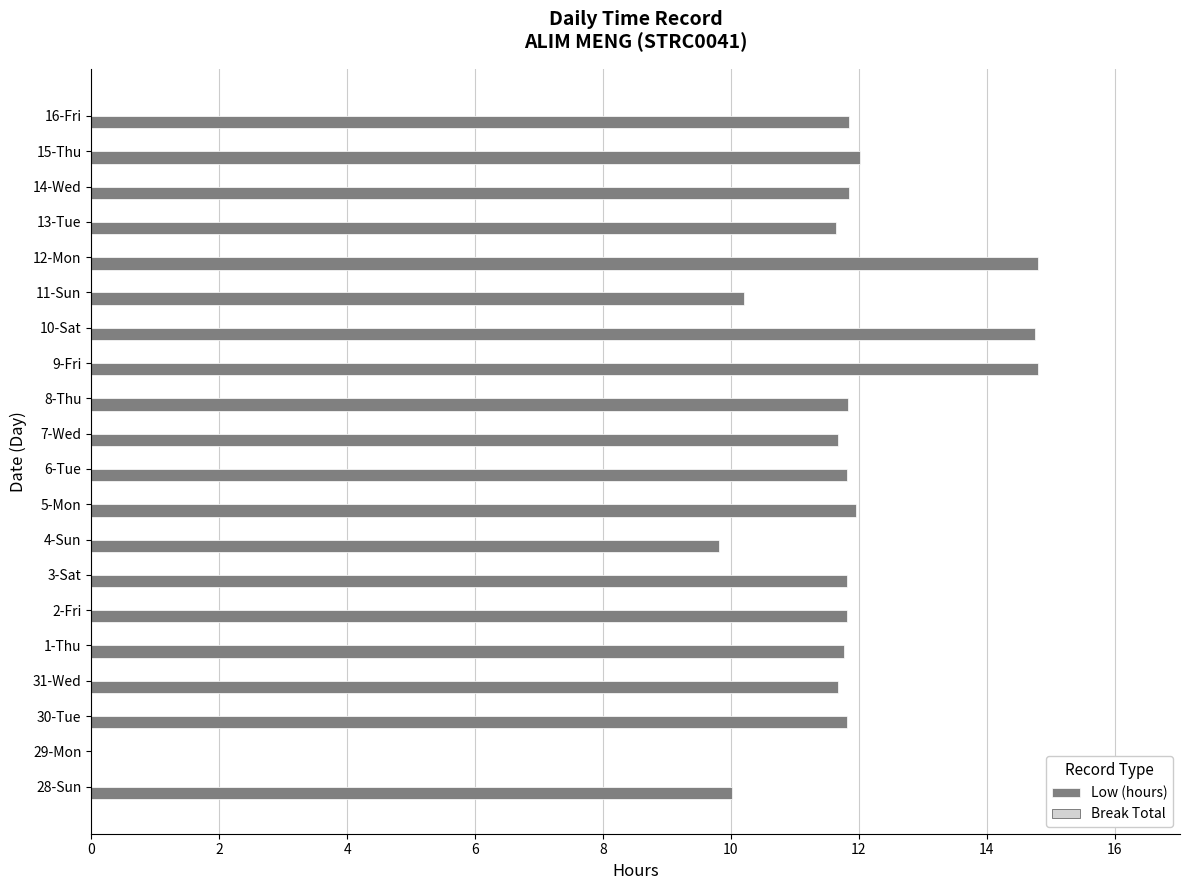

True or false: the data shows 19.8 at 31-Wed.

False